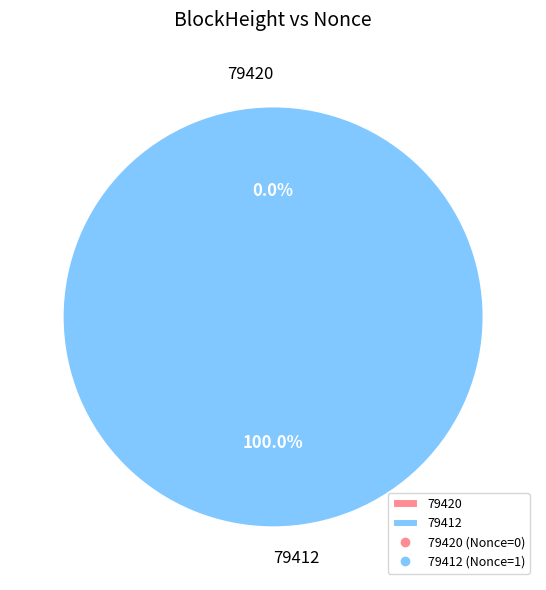

Does any single category account for the majority?

Yes